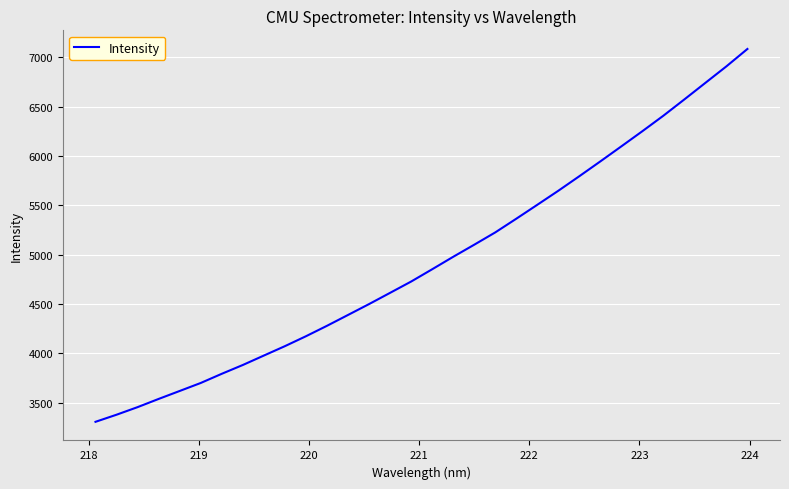

What is the maximum value shown in the chart?

7084.3